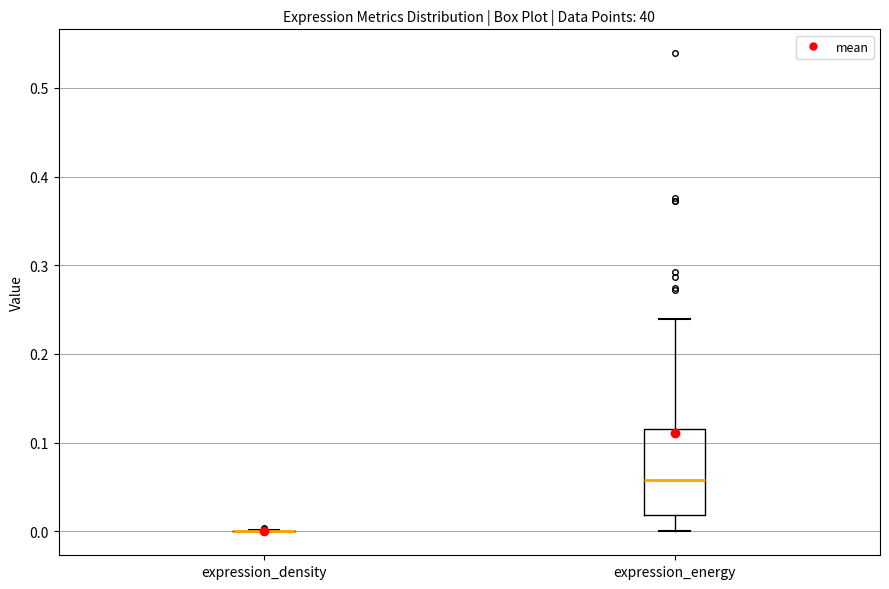

Reading left to right, transcribe this box plot: for each box, give where its median line is, the range the box spans, and where its two whiskers end, as read against the y-axis. The values are not printed on the chart, so give them approximately, as read against the axis.

expression_density: box collapsed to a line at 0.00, whiskers 0.00 to 0.00
expression_energy: median 0.06, box 0.02 to 0.12, whiskers 0.00 to 0.24